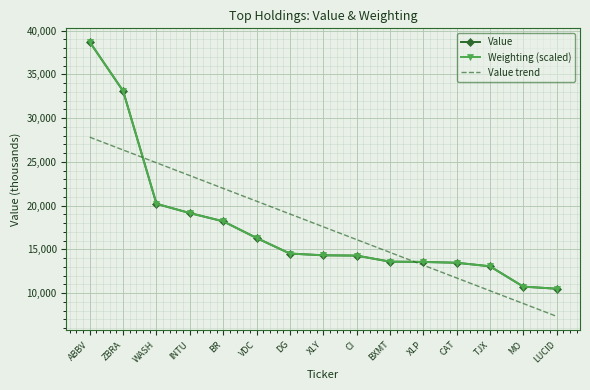

Read the Value value at MO.

10747.0